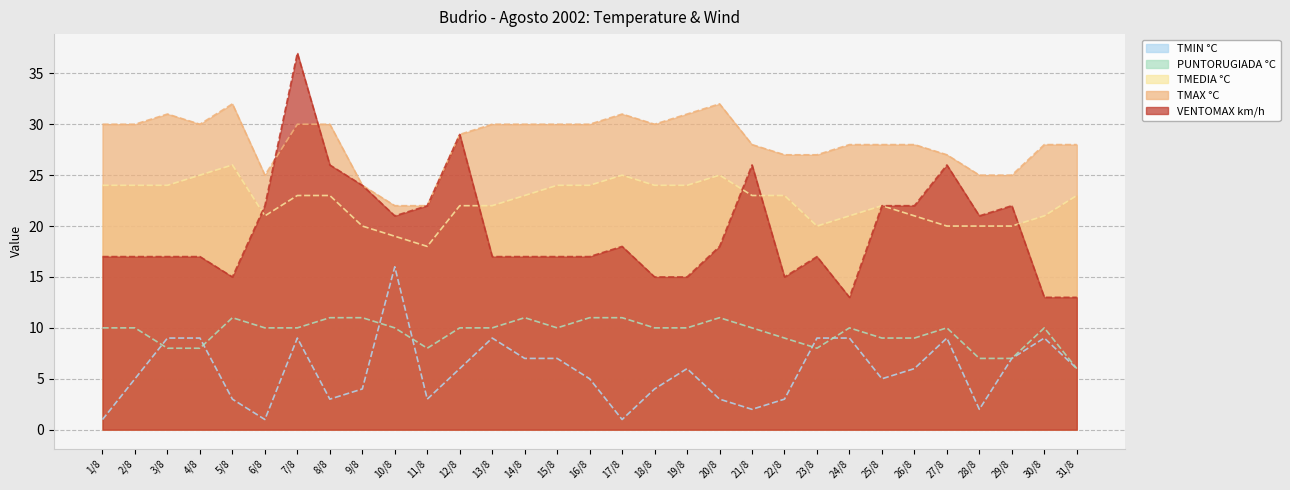

At which label does VENTOMAX km/h first exceed 17?

6/8